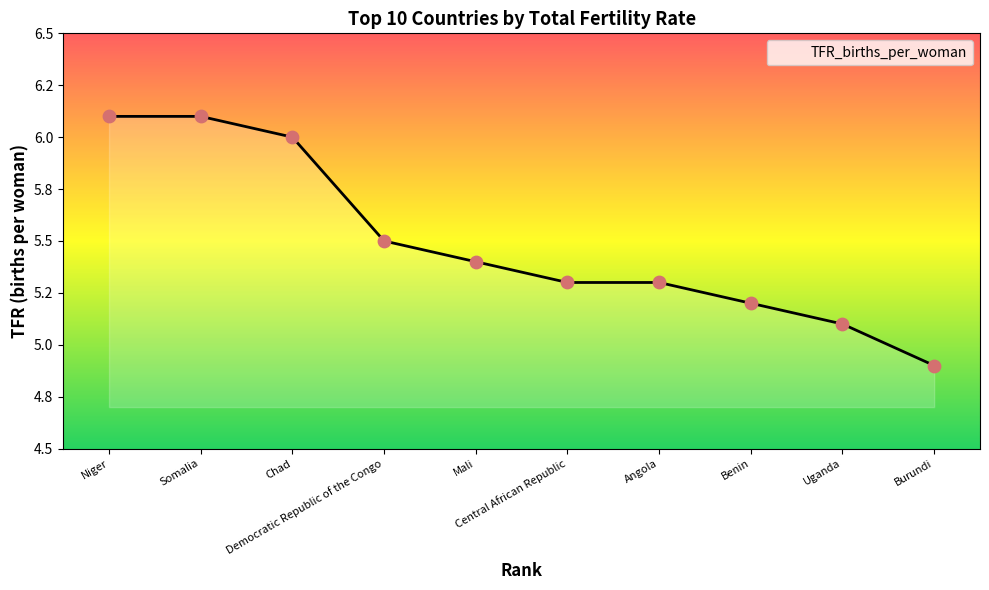

What is the change in value from Niger to Burundi?

-1.2